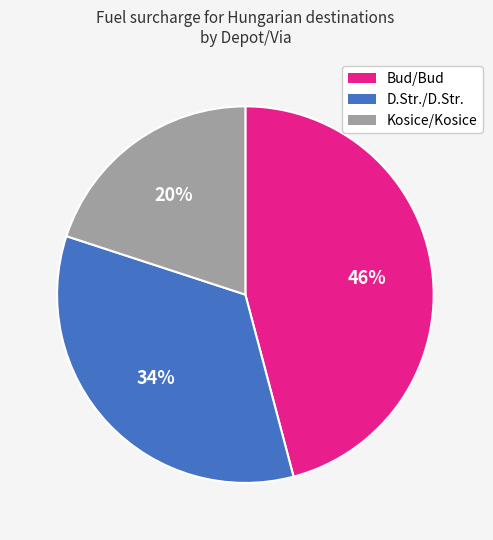

Which category has the biggest portion of the pie?

Bud/Bud